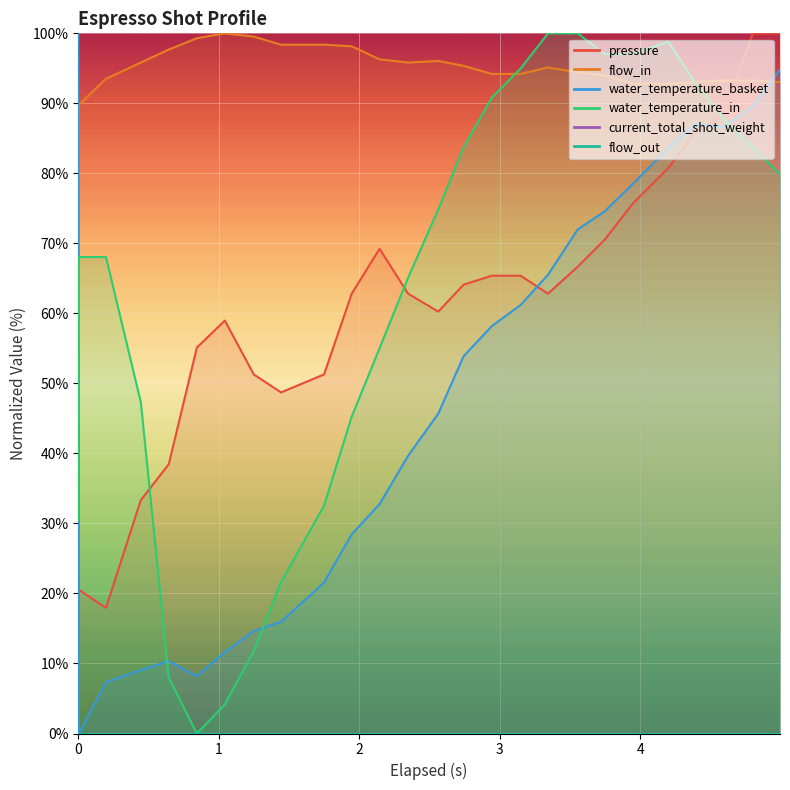

What is the difference between the second highest and second lowest values in the water_temperature_in series?

95.9